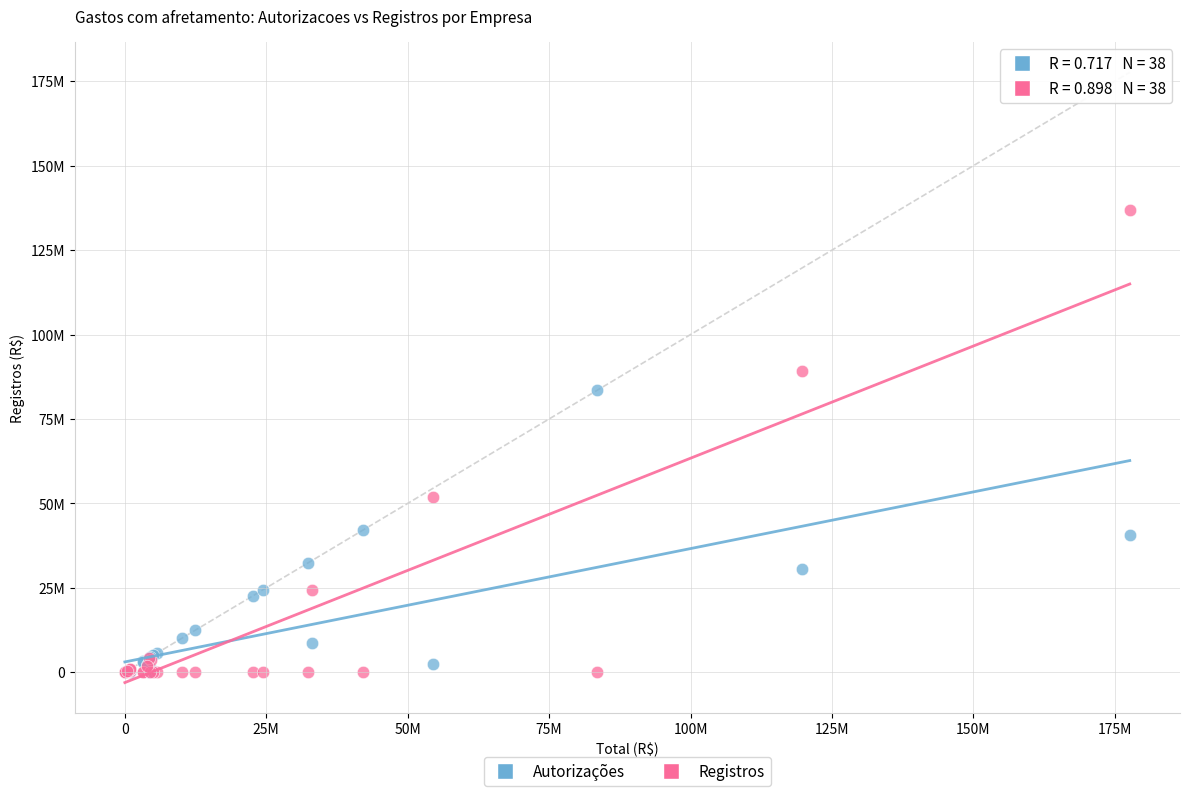

What are all the series names shown in the legend?

Autorizações, Registros